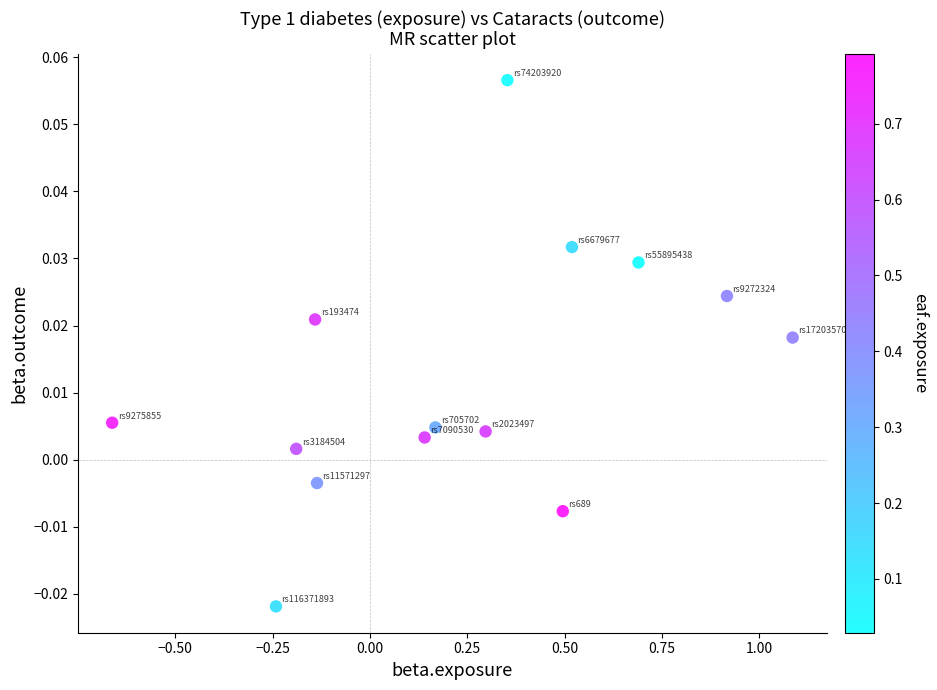

What is the range of X values (max minus min)?

1.7